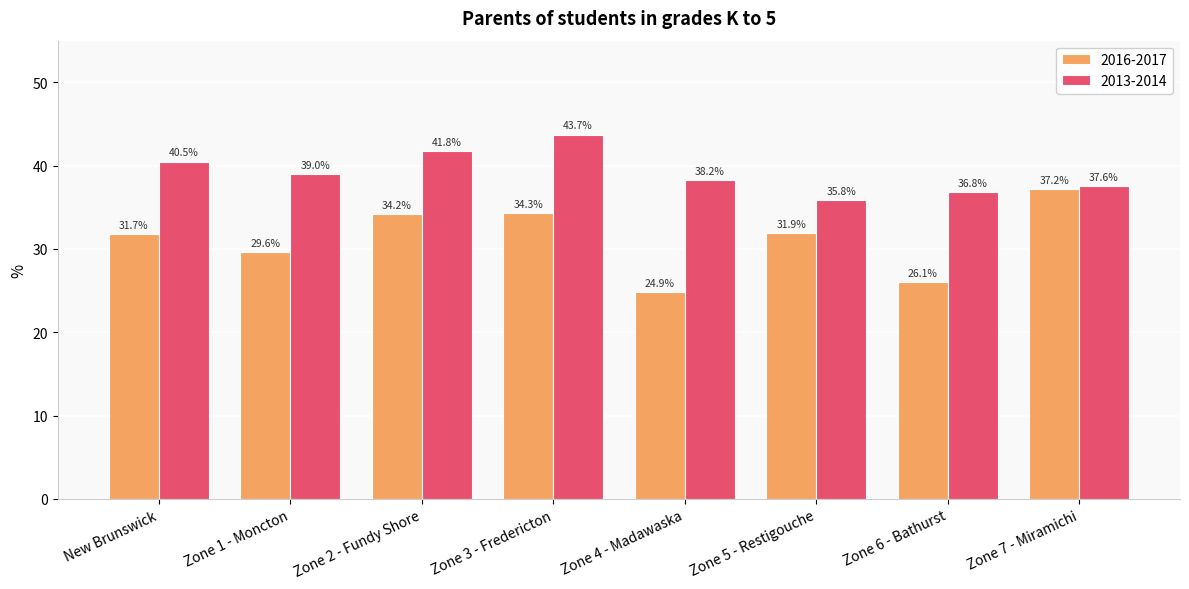

Which series changed the most between Zone 4 - Madawaska and Zone 7 - Miramichi?

2016-2017